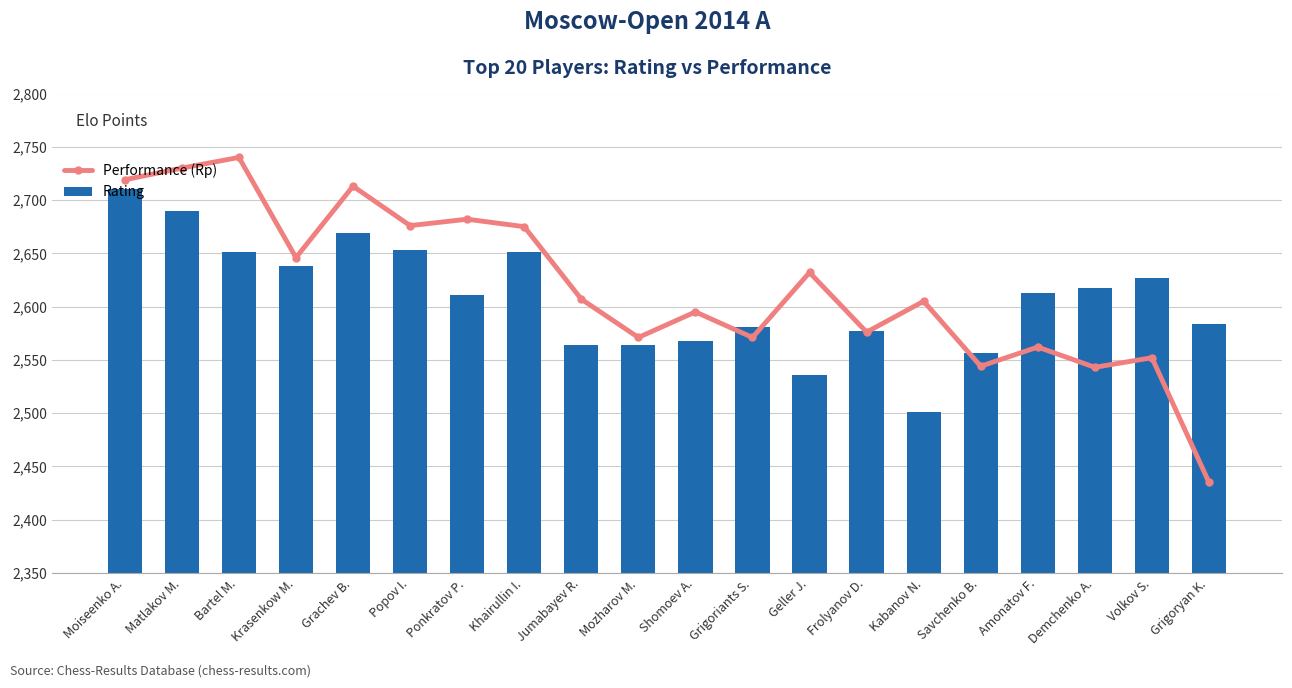

What is the label of the 20th bar from the right?

Moiseenko A.